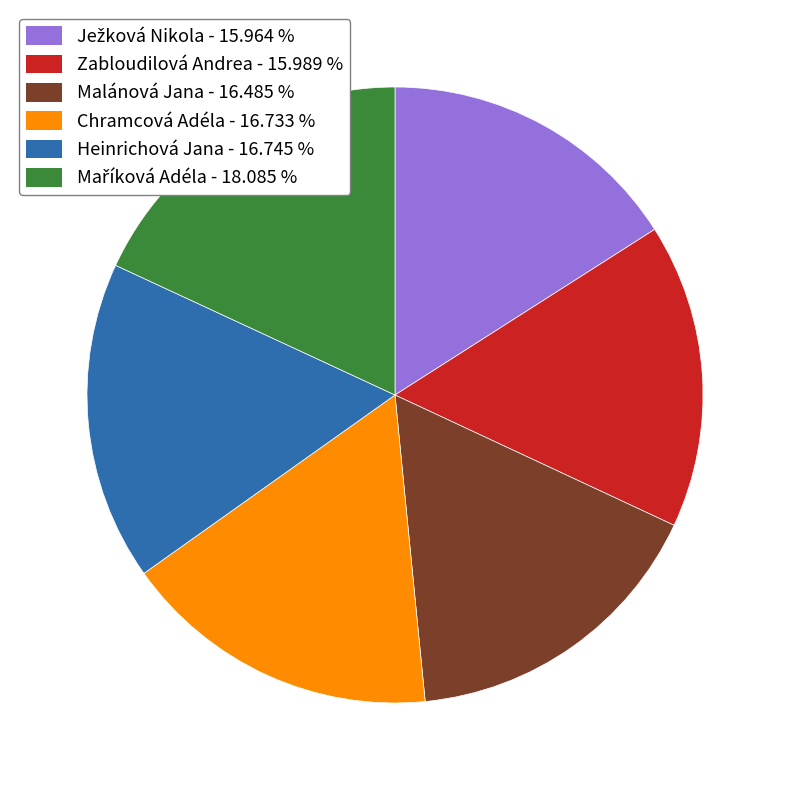

Is Chramcová Adéla - 16.733 % the majority of the pie?

No